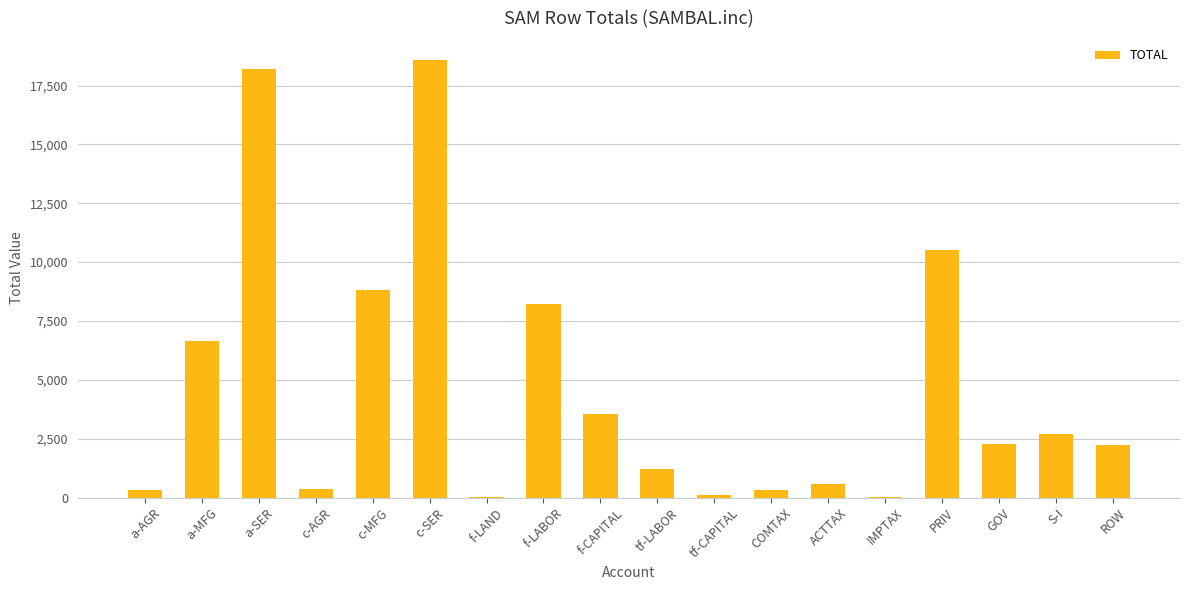

What is the change in value from a-SER to f-CAPITAL?

-14664.6